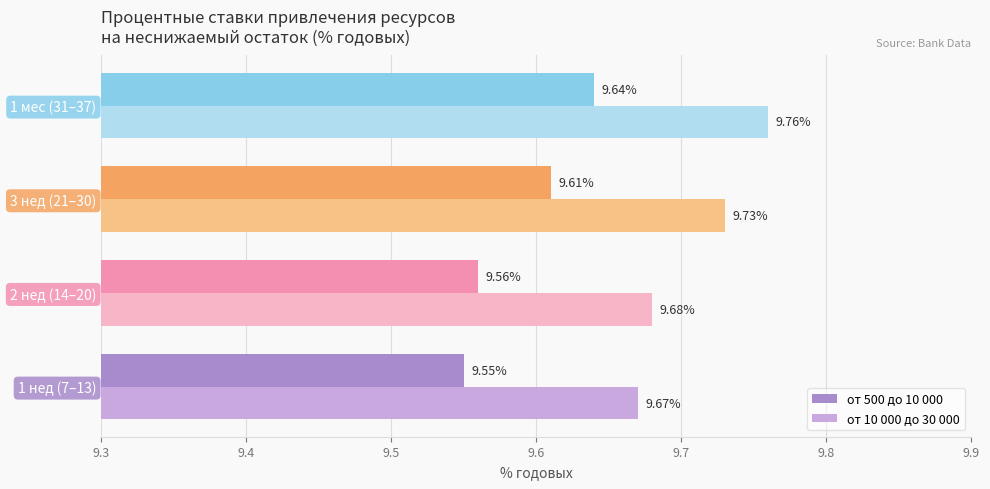

How many series are shown in this chart?

2